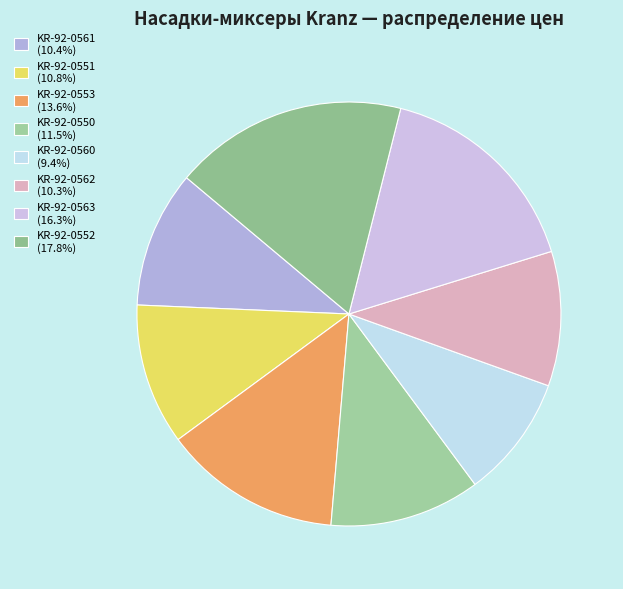

What percentage is the KR-92-0561 slice, to the nearest percent?

10%